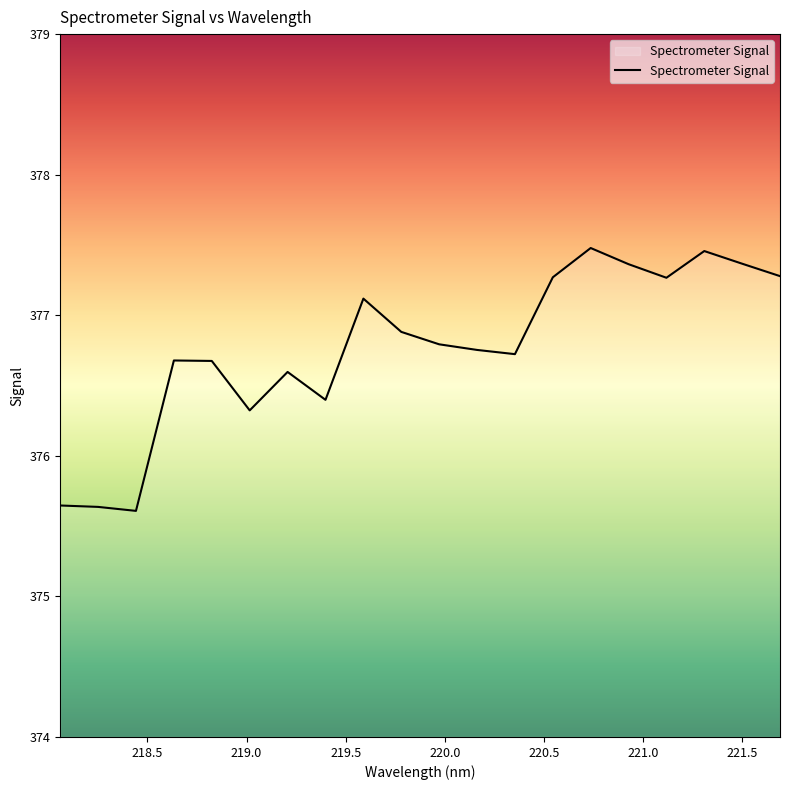

What is the smallest value displayed?

375.6